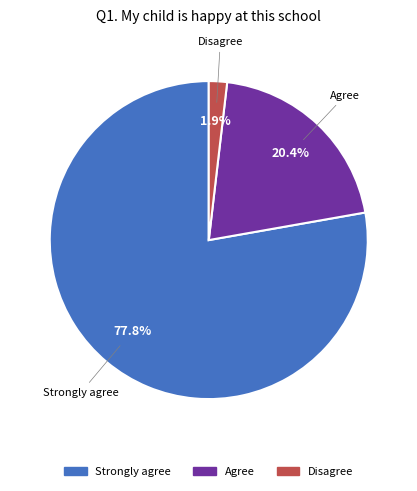

Is there any slice that represents more than half of the pie?

Yes